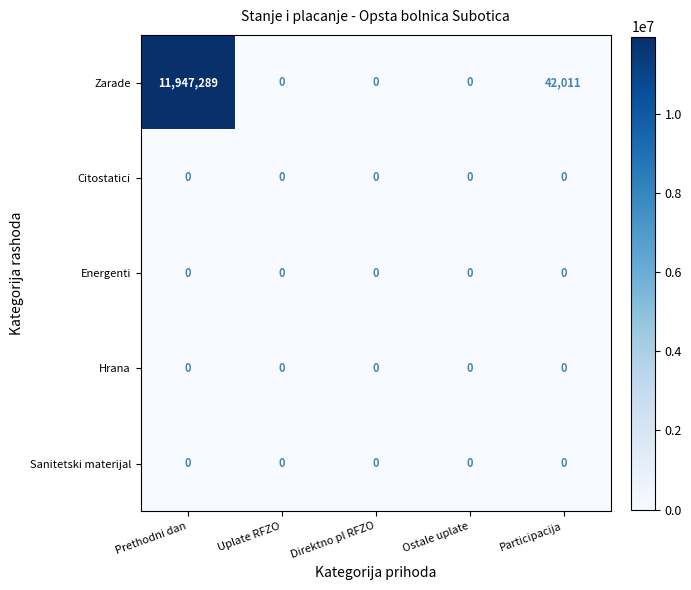

Which series has the largest range (max minus min)?

Zarade